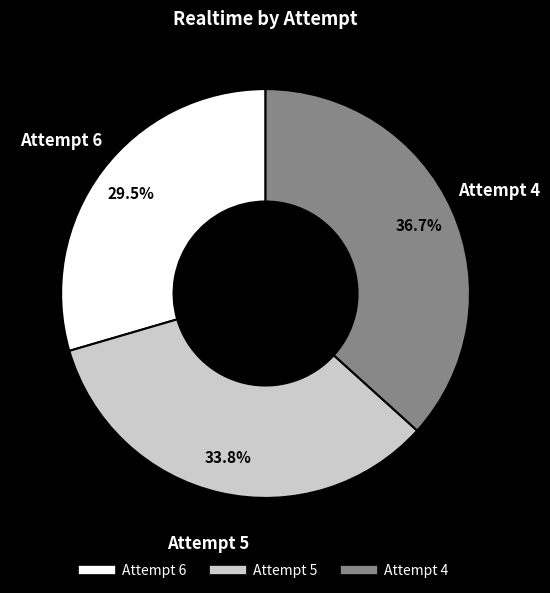

Is there a majority slice in this chart?

No